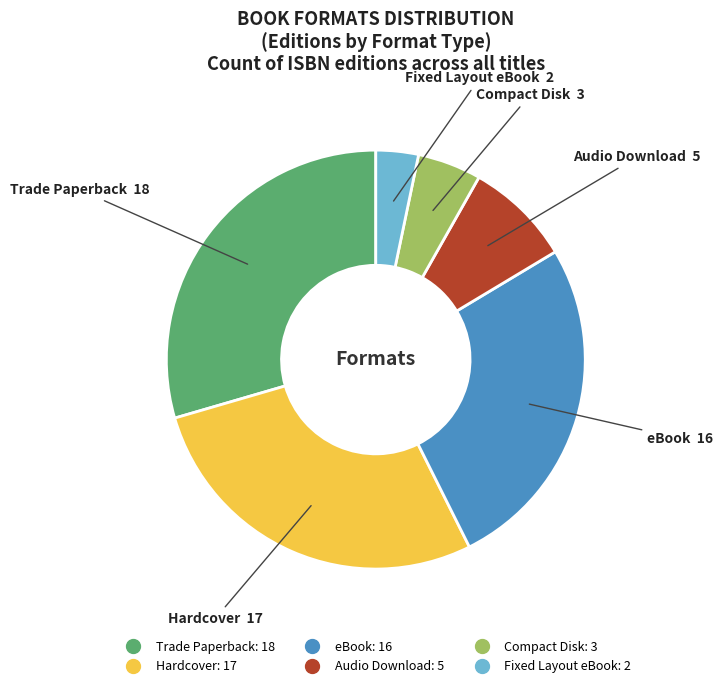

Does any single category account for the majority?

No